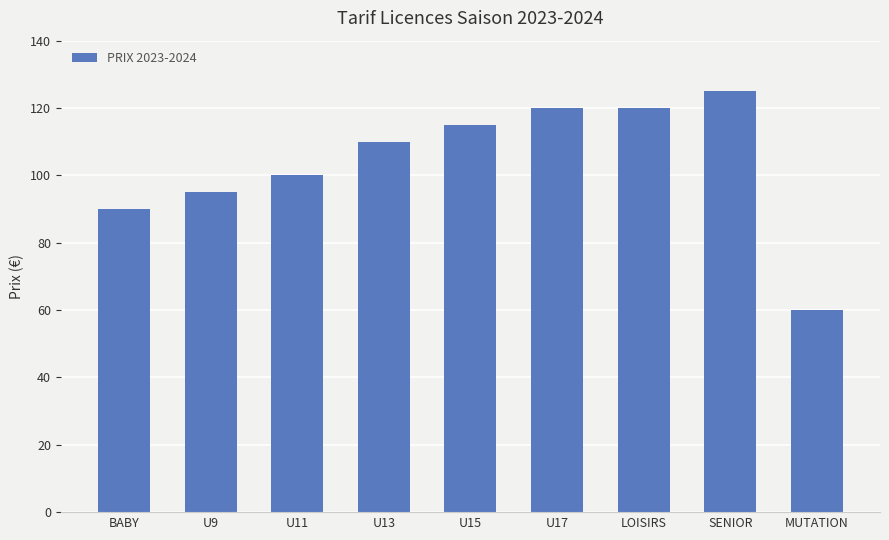

What is the approximate value at LOISIRS, to the nearest 5?

120